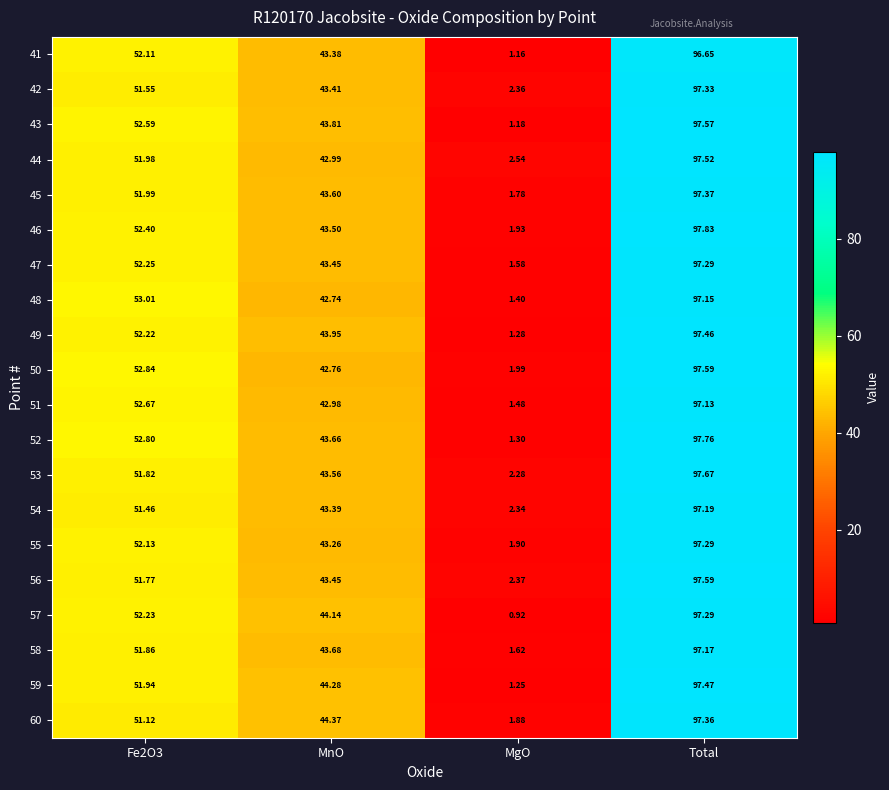

At which category does the chart reach its minimum across all series?

MgO